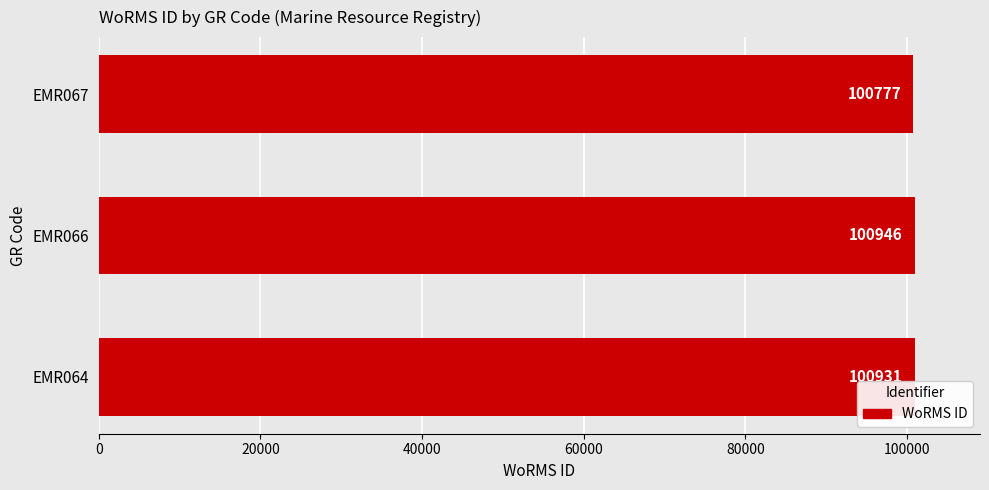

Reading top to bottom, transcribe all the data shown in this chart.

EMR067=100777	EMR066=100946	EMR064=100931